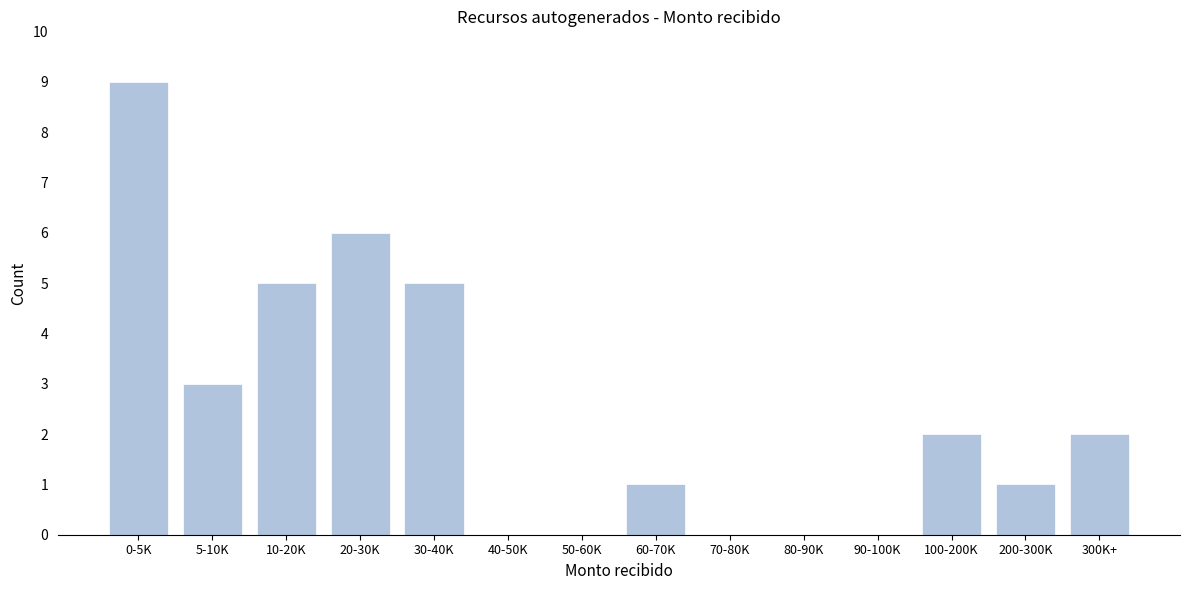

Reading left to right, transcribe all the data shown in this chart.

0-5K=9	5-10K=3	10-20K=5	20-30K=6	30-40K=5	40-50K=0	50-60K=0	60-70K=1	70-80K=0	80-90K=0	90-100K=0	100-200K=2	200-300K=1	300K+=2